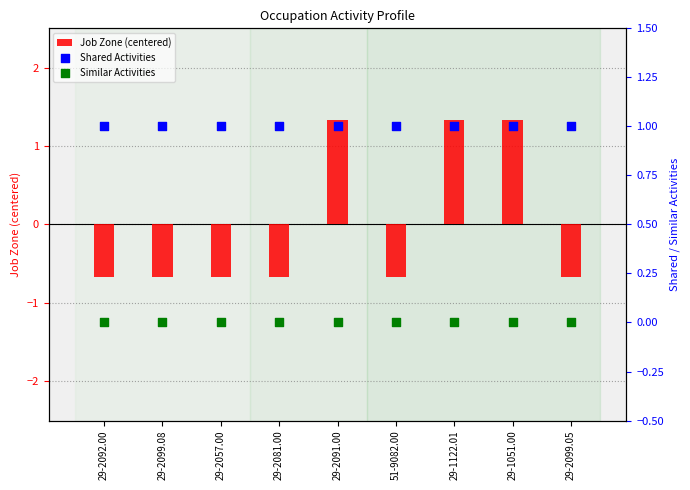

At how many categories does at least one series exceed 0?

9